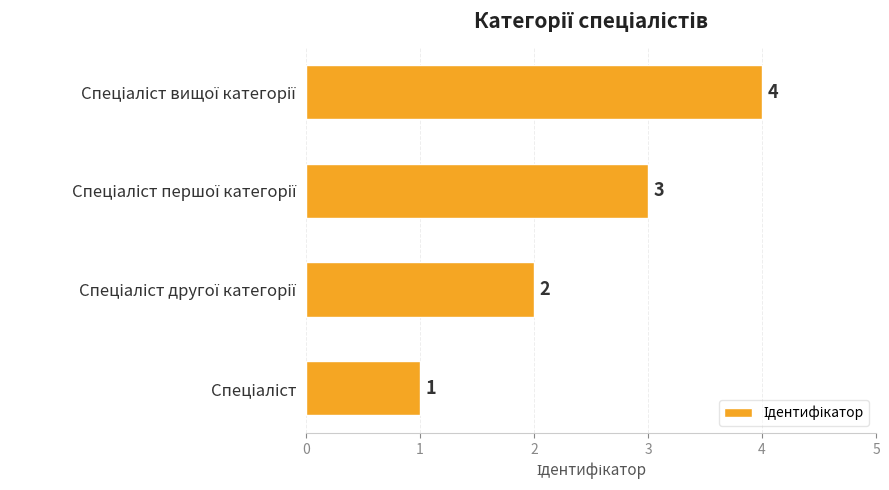

What is the sum of all values?

10